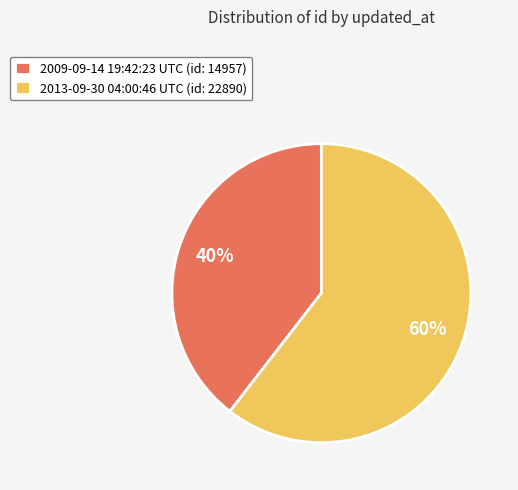

To the nearest percent, what percentage of the pie is 2009-09-14 19:42:23 UTC?

40%